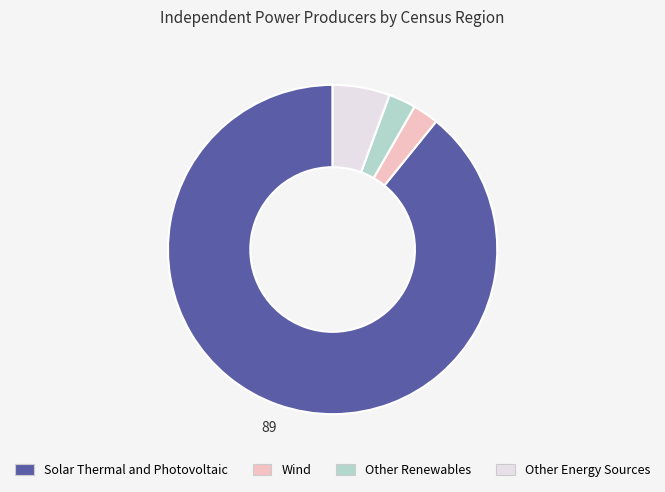

What is the ratio of the value at Other Energy Sources to the value at Other Renewables?

2.1